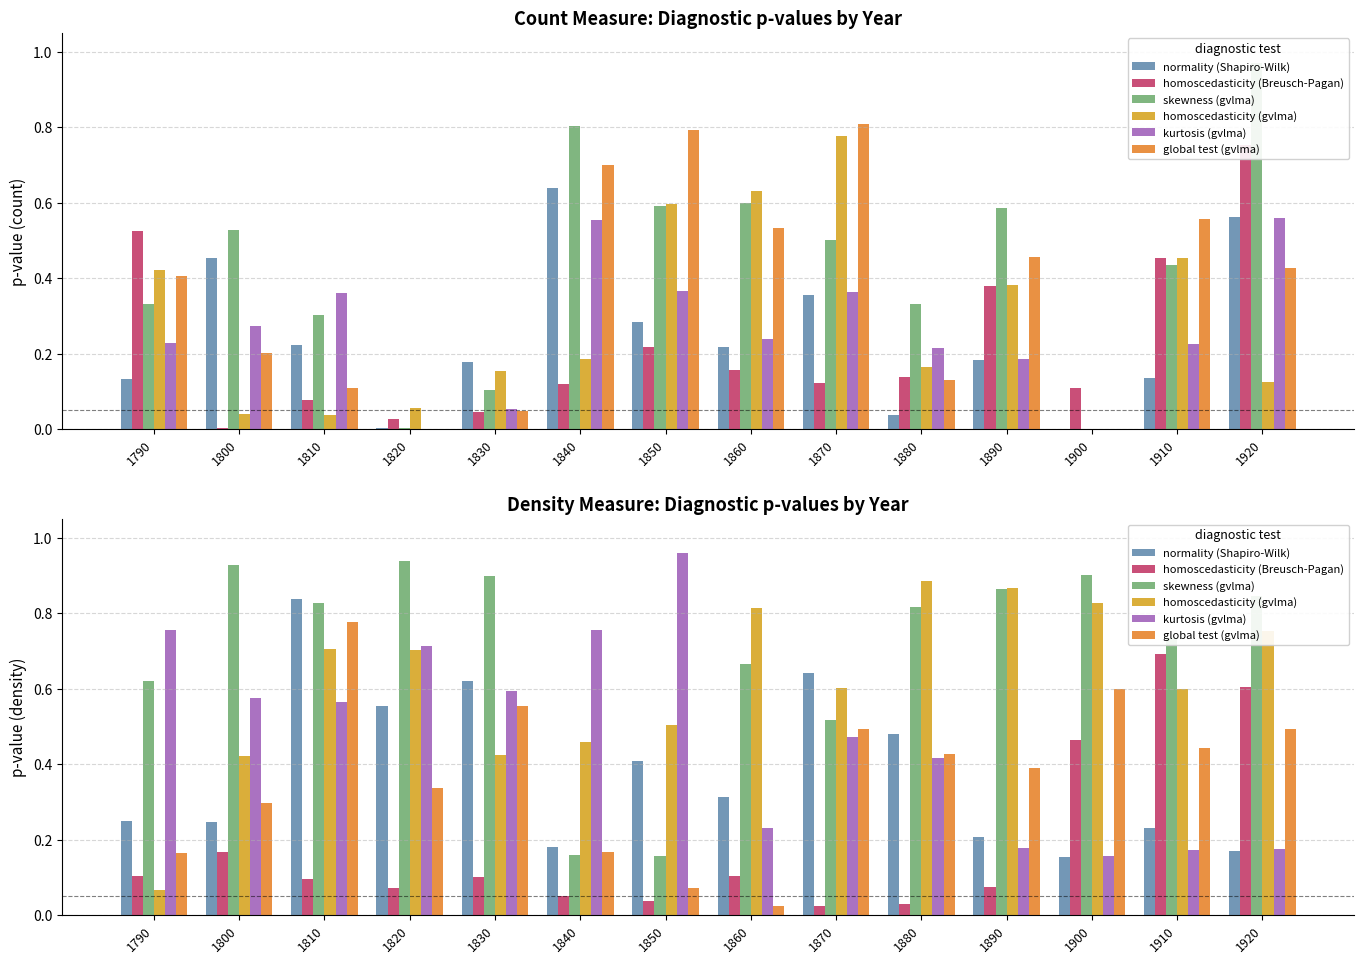

List the series in order of their peak value, lowest first.

homoscedasticity (Breusch-Pagan), global test (gvlma), normality (Shapiro-Wilk), homoscedasticity (gvlma), skewness (gvlma), kurtosis (gvlma)